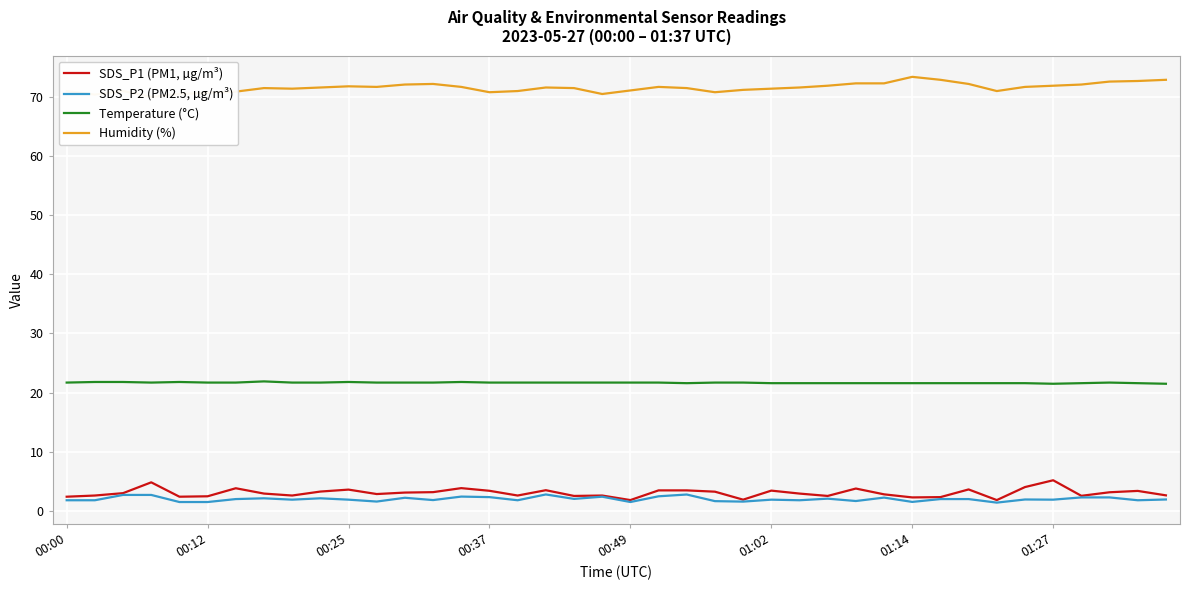

The Temperature (°C) series shows 21.7 at 00:37. True or false?

True